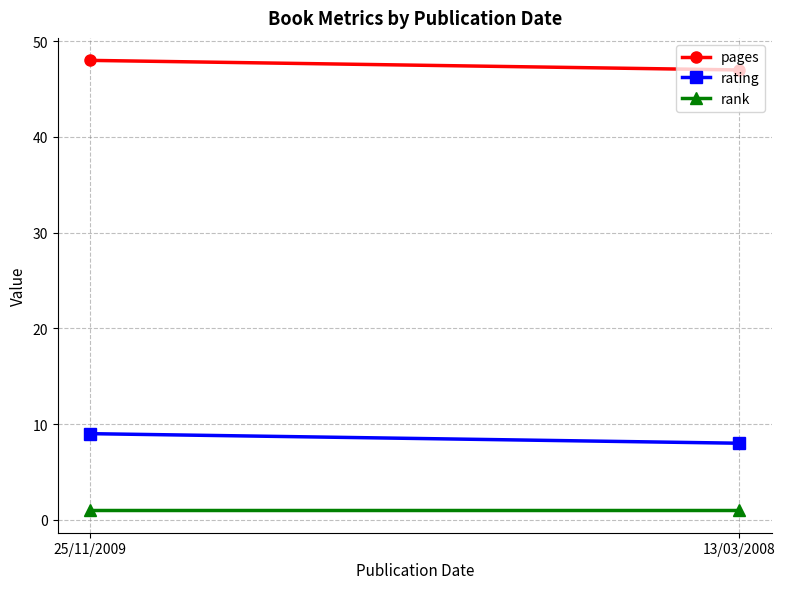

At how many categories does at least one series exceed 18?

2